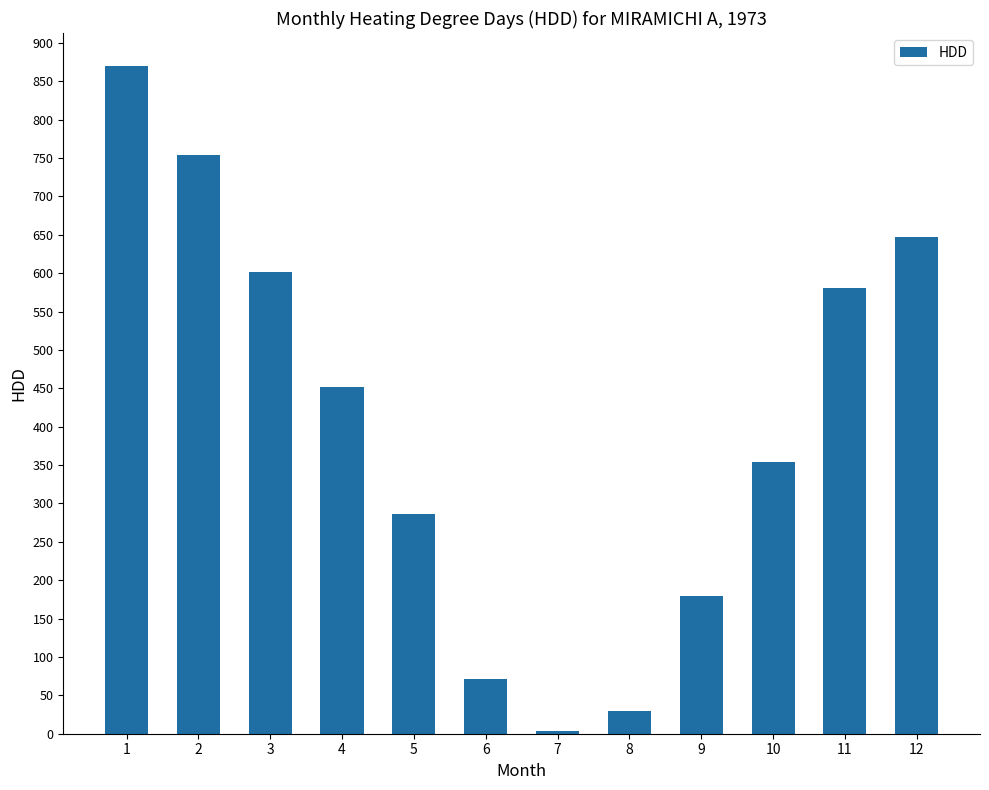

What is the difference between the maximum and minimum values?

865.6